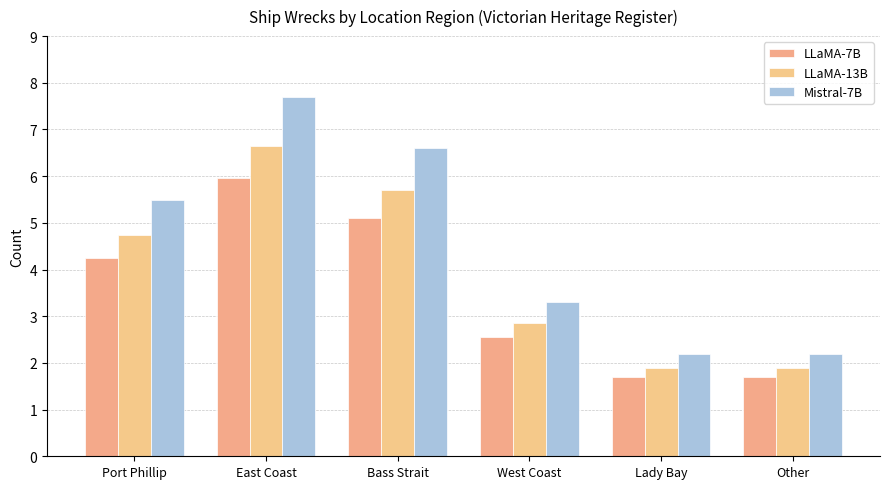

What is the difference between the maximum and minimum values in the LLaMA-13B series?

4.8